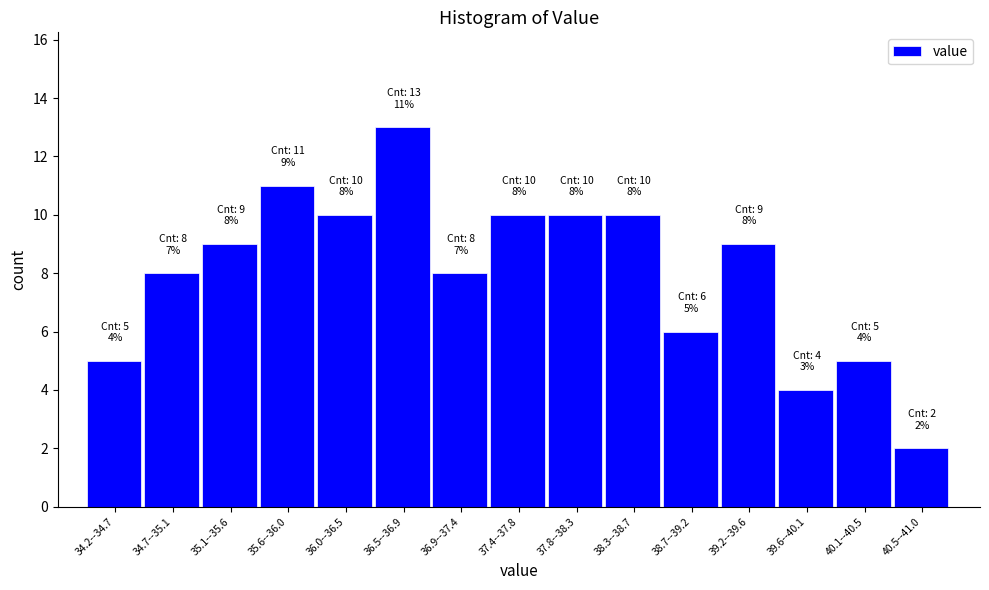

Reading left to right, list all the values displayed in this chart.

5	8	9	11	10	13	8	10	10	10	6	9	4	5	2